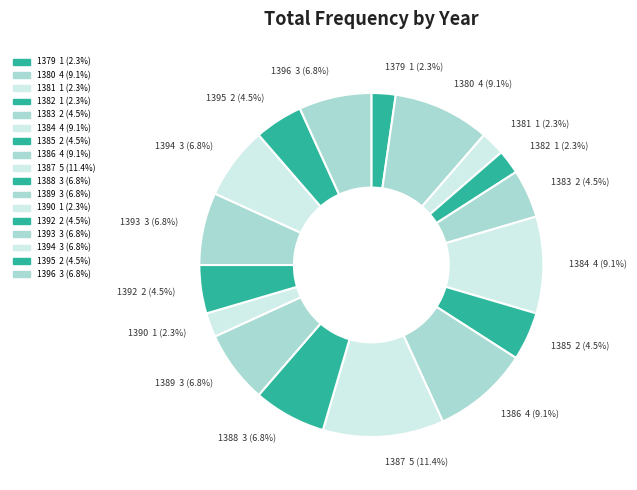

What is the change in value from 1386 to 1395?

-2